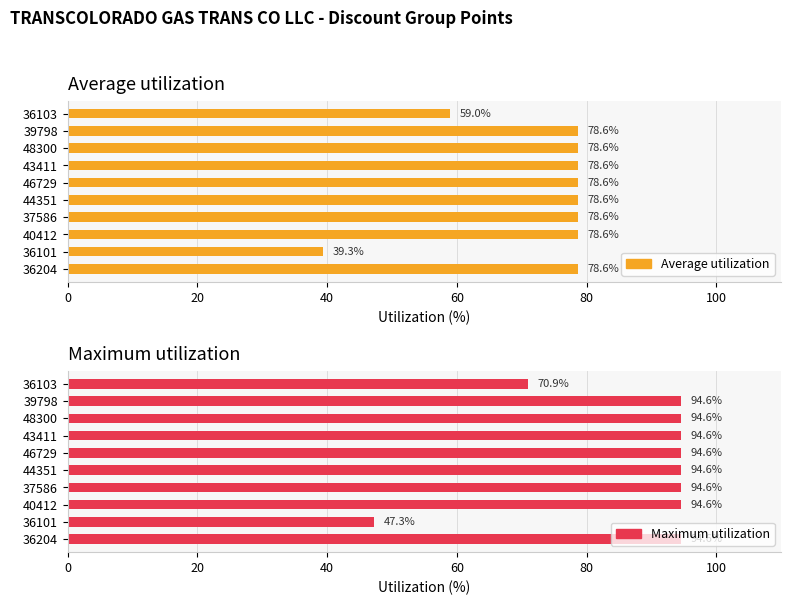

Which series has the widest spread of values?

Maximum utilization